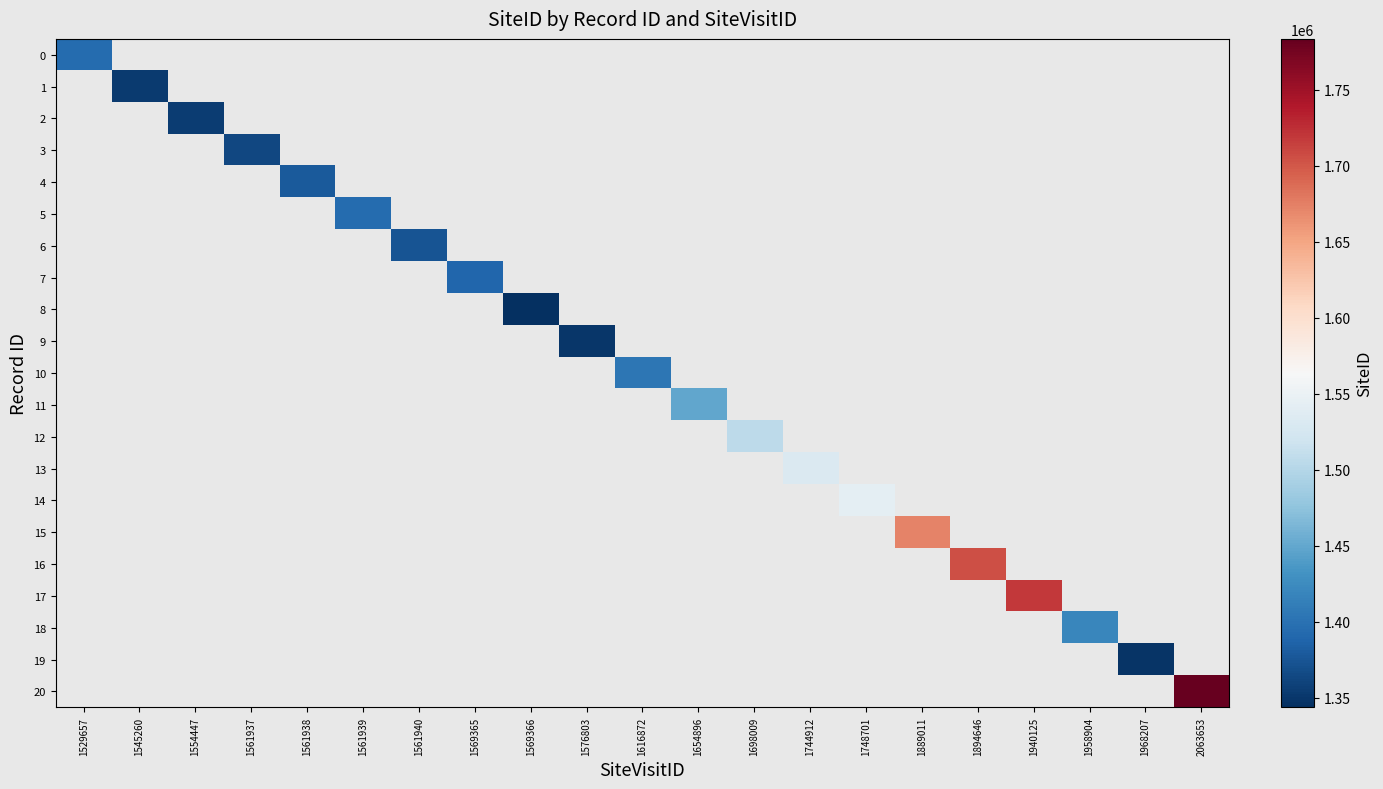

How many values in 14 are above zero?

1